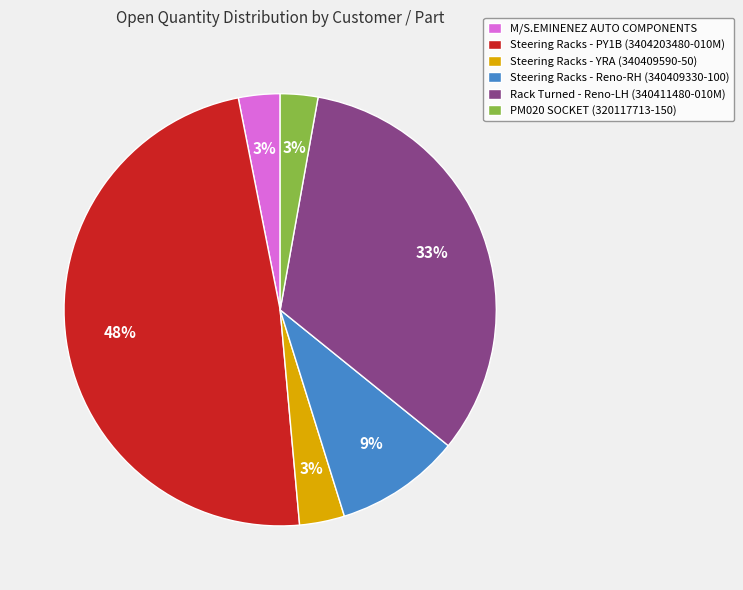

To the nearest percent, what percentage of the pie is Steering Racks - Reno-RH (340409330-100)?

9%